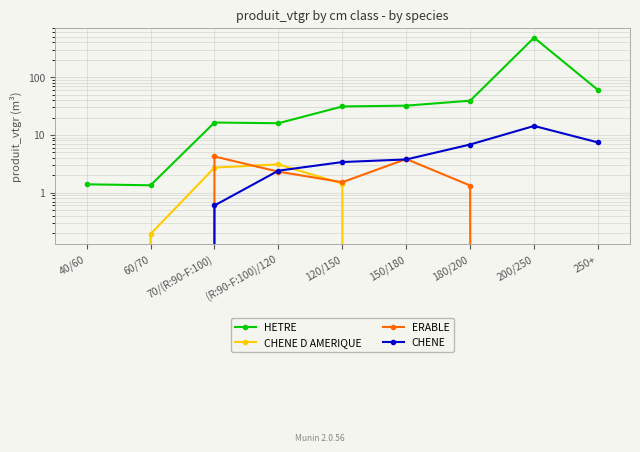

At which category does ERABLE reach its first local peak?

70/(R:90-F:100)